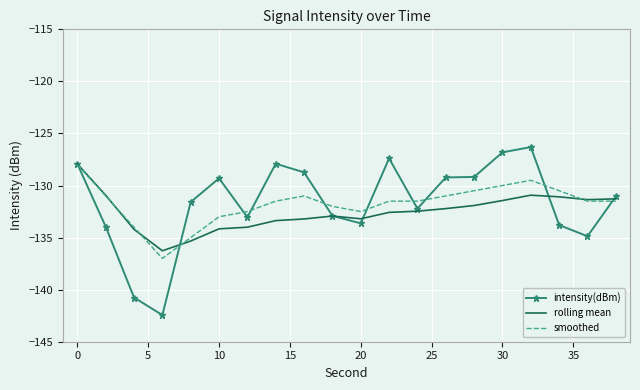

What is the smallest value displayed?

-142.4